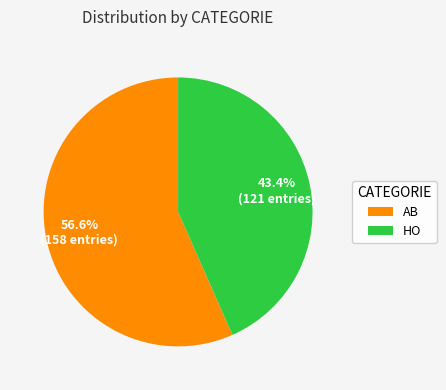

Approximately how many times larger is the value at HO compared to AB?

0.8